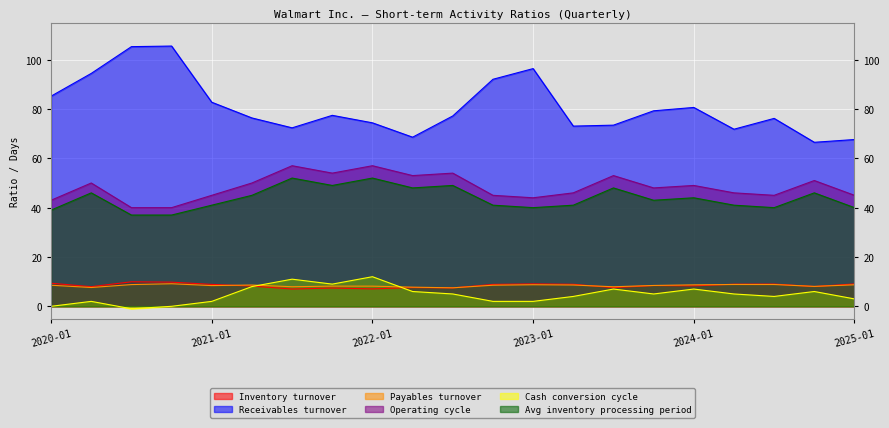

What is the minimum value shown in the chart?

-1.0